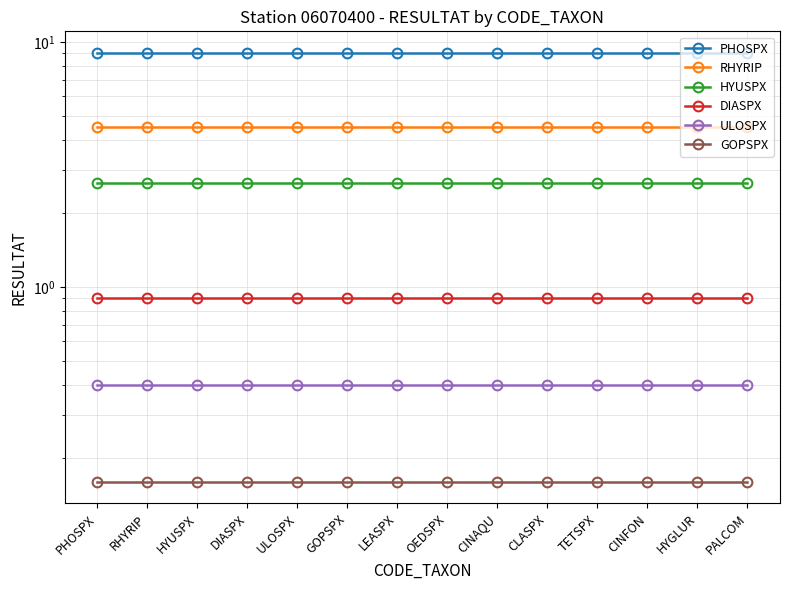

At which category is the sum across all series the highest?

PHOSPX